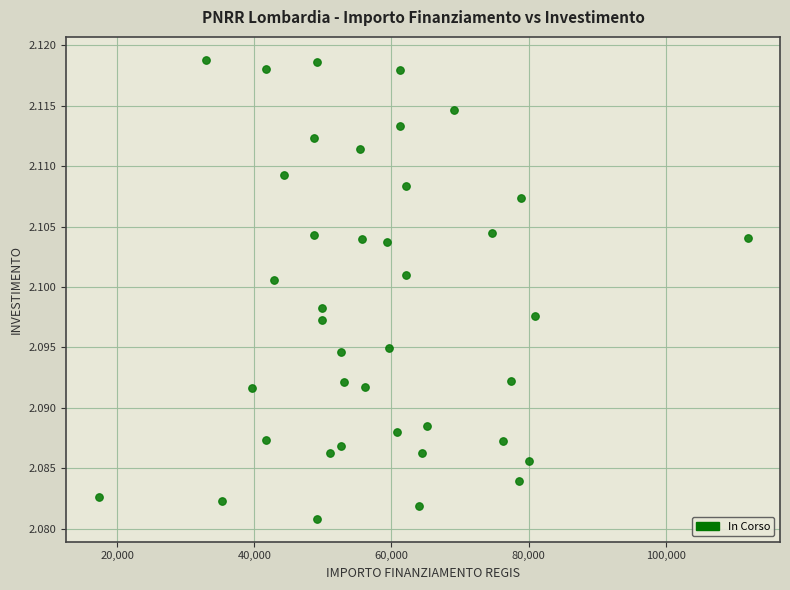

What is the range of X values (max minus min)?

94665.7